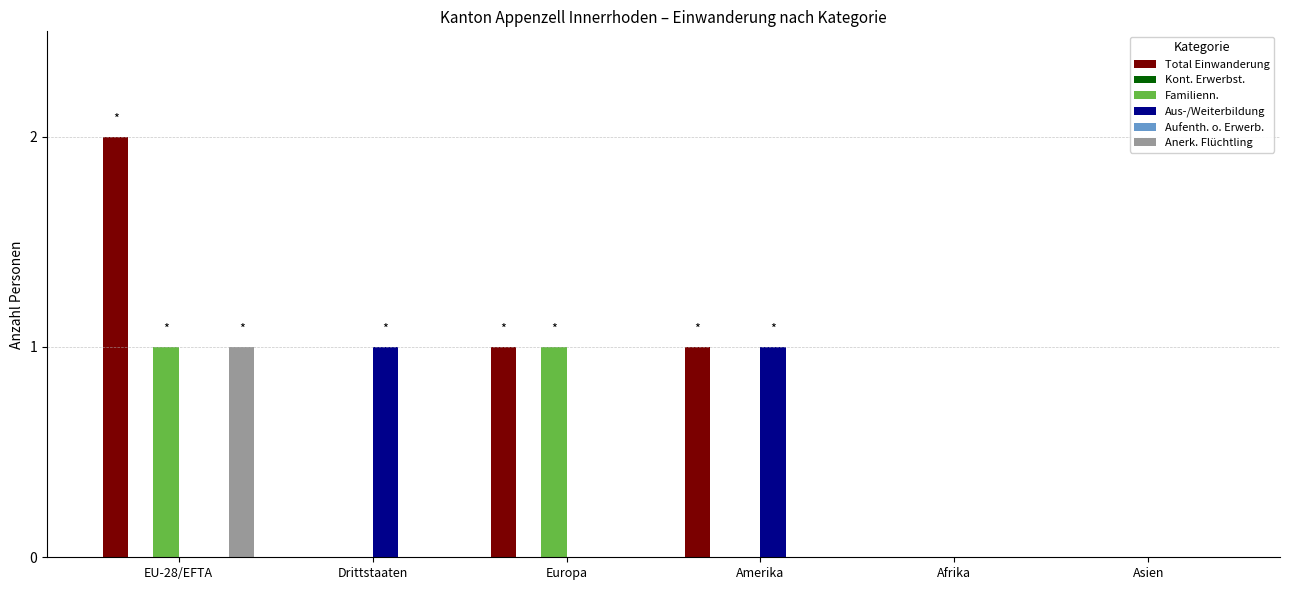

What is the difference between the highest and lowest values at EU-28/EFTA?

2